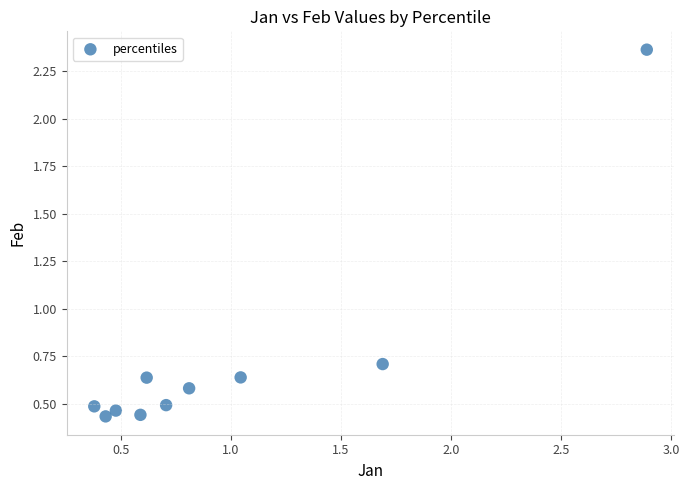

What is the average X value?

1.0